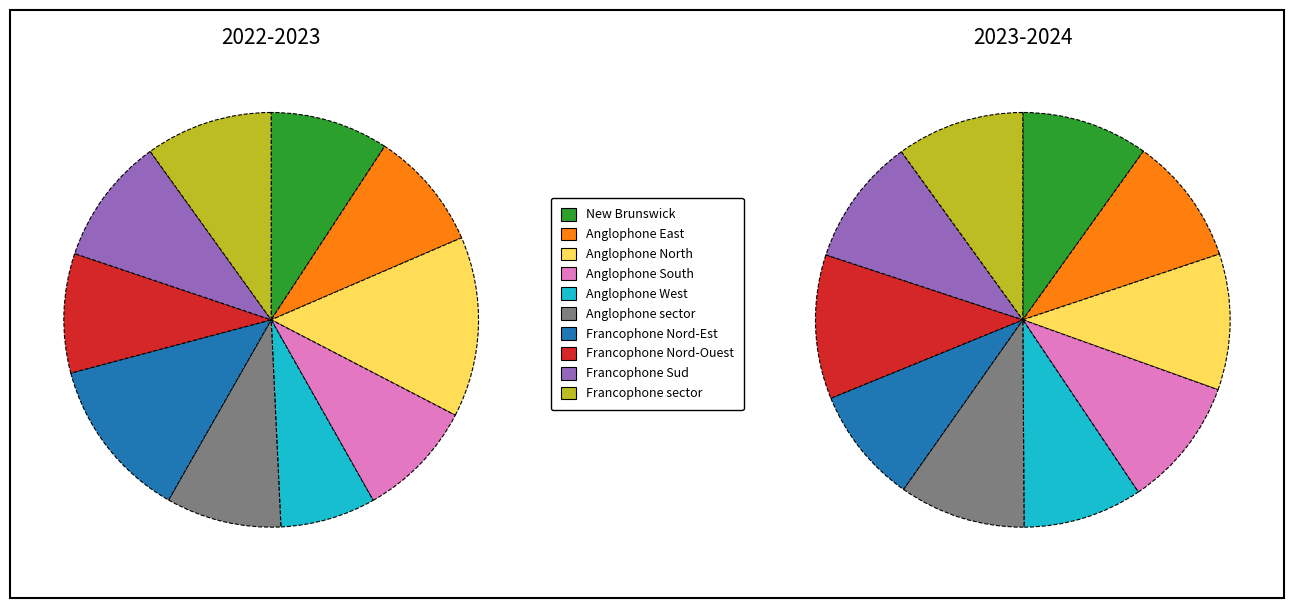

To the nearest percent, what is the combined percentage of Anglophone East and Francophone Nord-Est?

22%